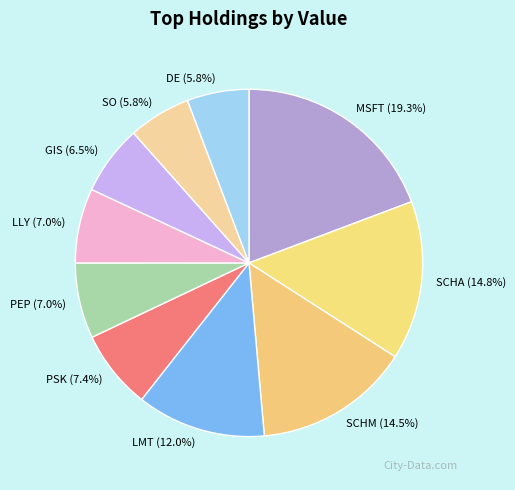

What is the ratio of the value at DE to the value at PSK?

0.8